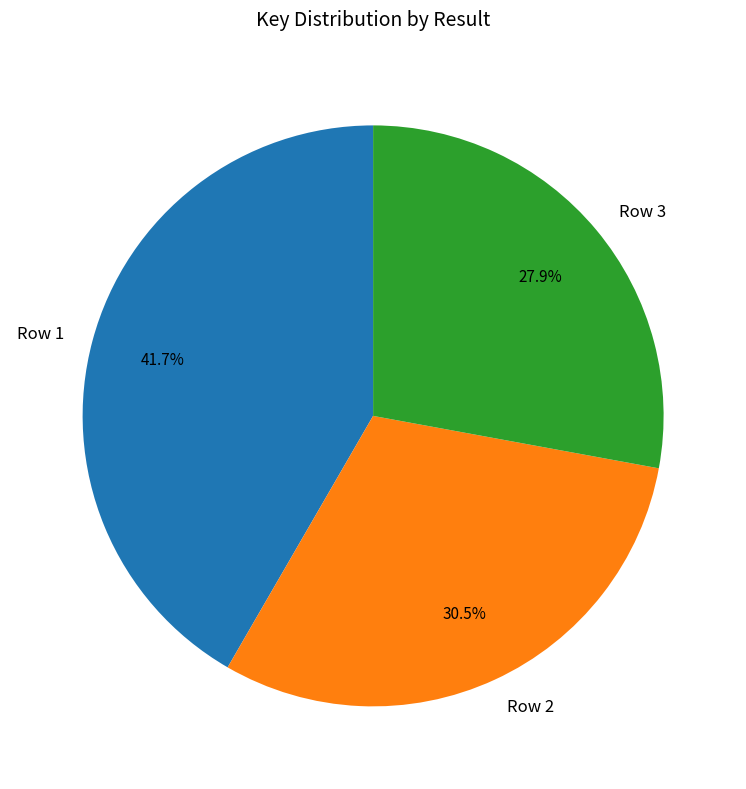

Which has a higher value, Row 2 or Row 3?

Row 2